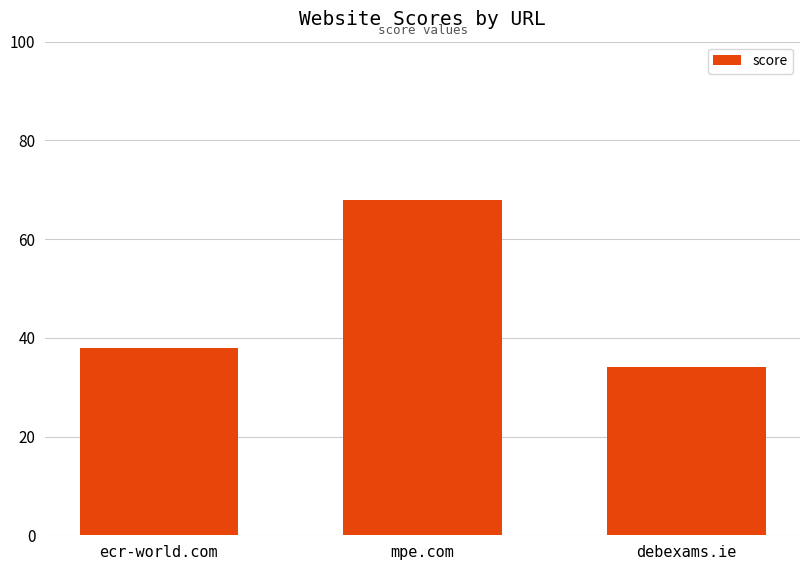

List the labels in order of value, smallest first.

debexams.ie, ecr-world.com, mpe.com